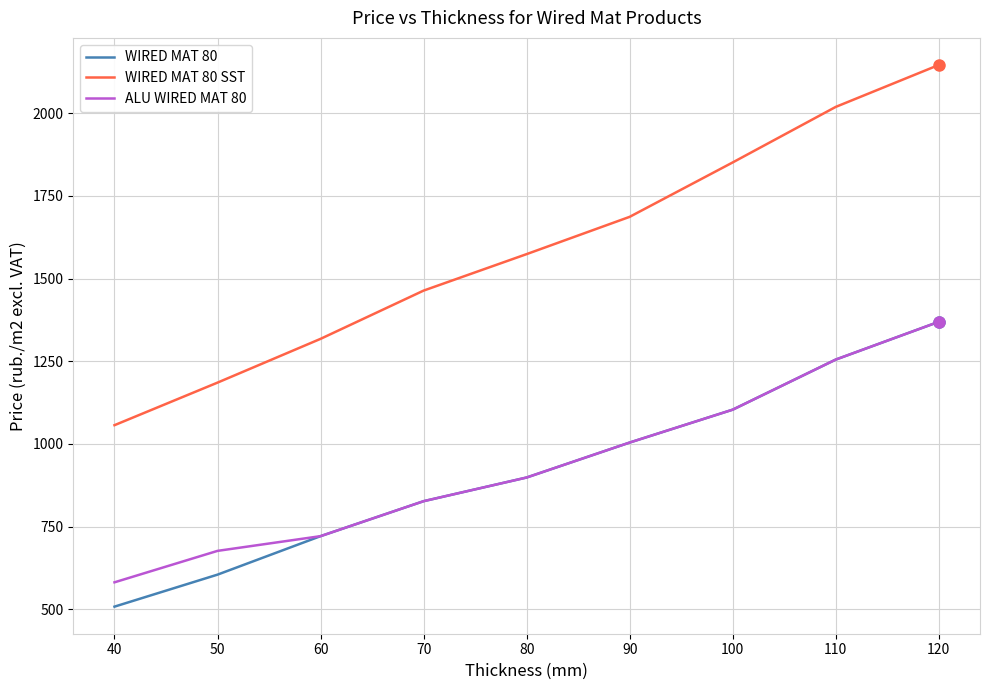

Is the value of WIRED MAT 80 SST at 50 greater than the value of WIRED MAT 80 at 40?

Yes